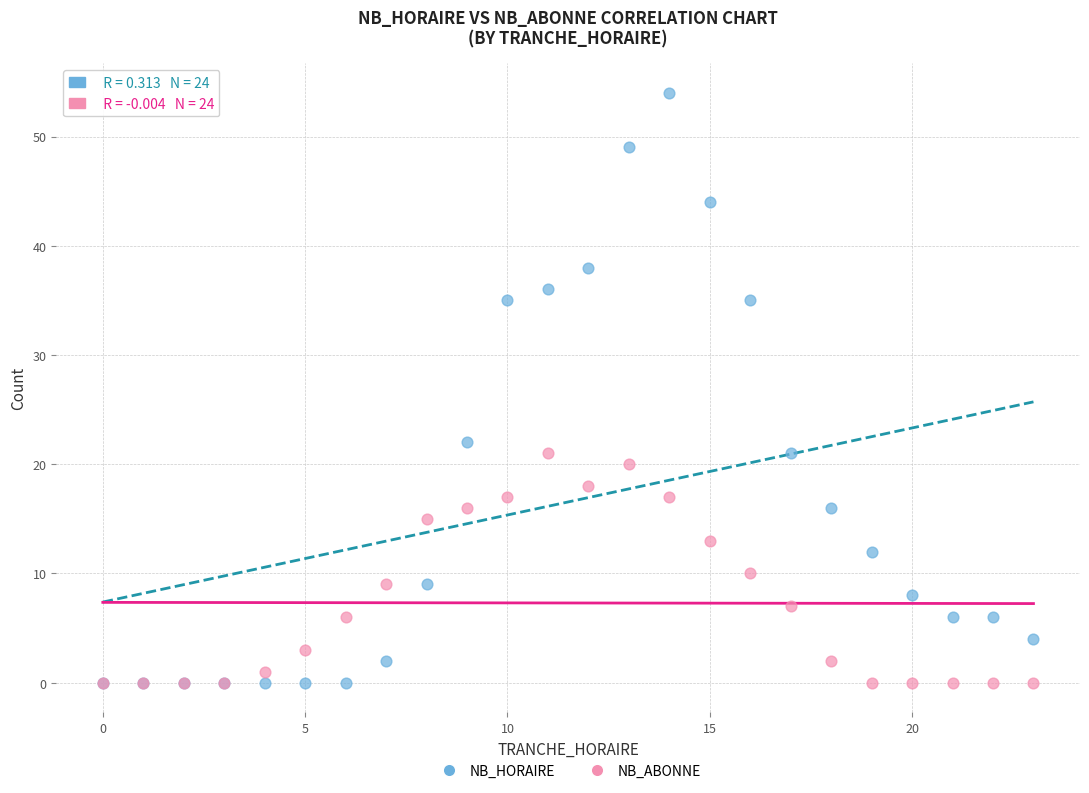

What are all the series names shown in the legend?

NB_HORAIRE, NB_ABONNE